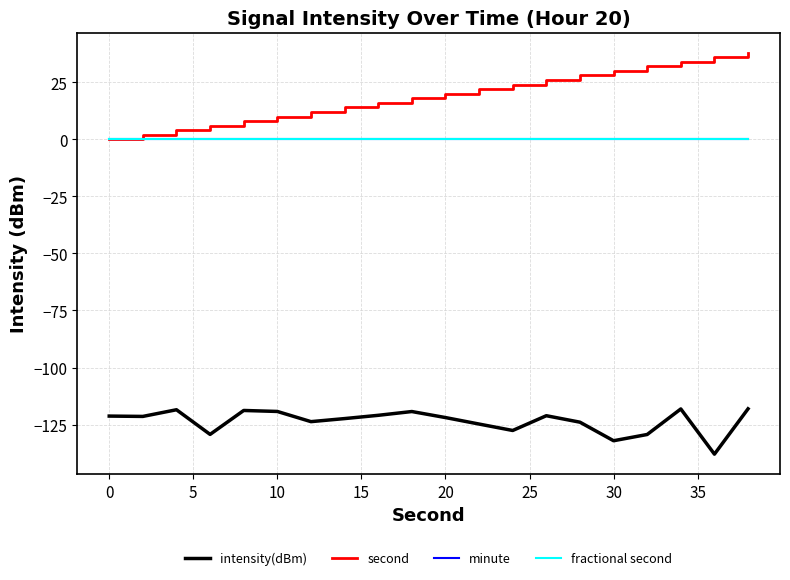

What is the minimum value shown in the chart?

-138.0